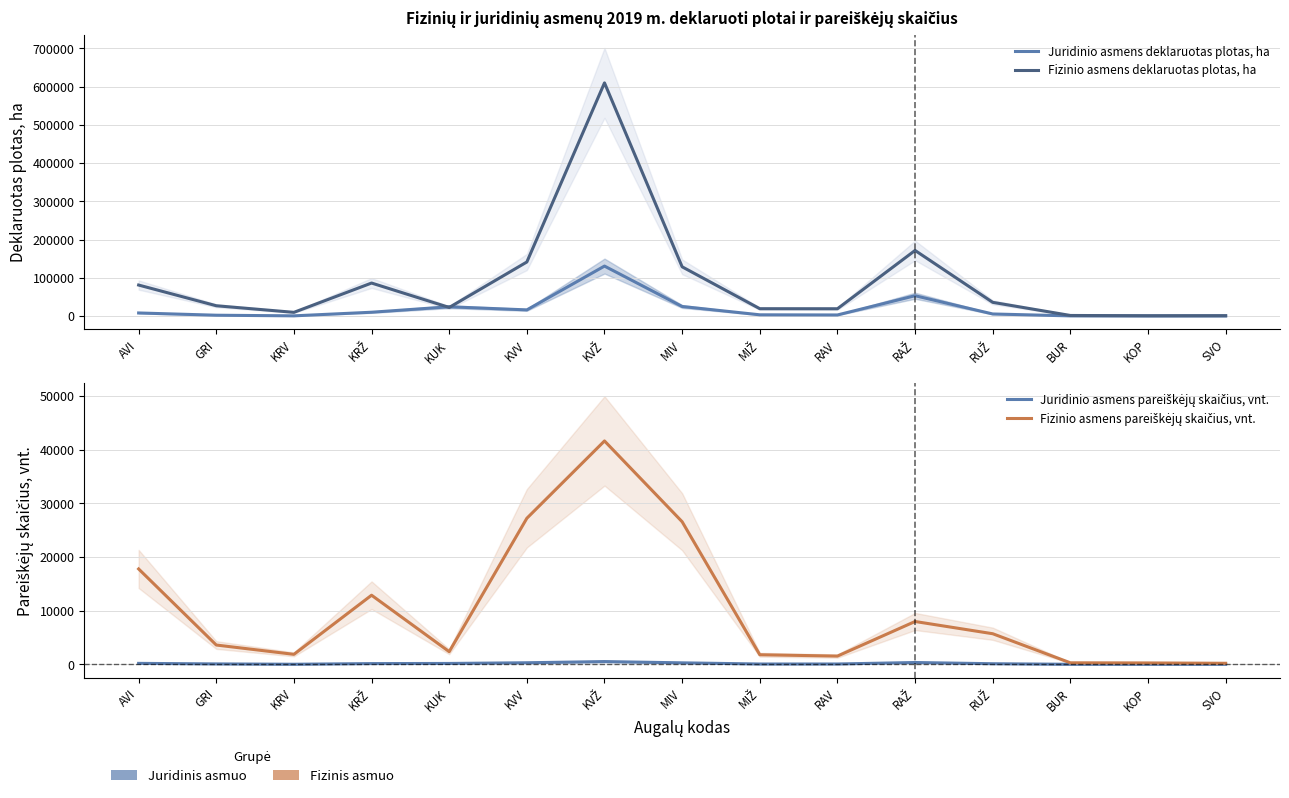

Reading right to left, extract all data points from this chart.

Juridinio asmens deklaruotas plotas, ha: SVO=70.6	KOP=66.6	BUR=189.8	RUŽ=5192.2	RAŽ=52944.4	RAV=2598.7	MIŽ=3008.7	MIV=24753.4	KVŽ=130482.2	KVV=15873.1	KUK=24002.3	KRŽ=9740.1	KRV=293.6	GRI=1928.7	AVI=7824.7
Fizinio asmens deklaruotas plotas, ha: SVO=694.8	KOP=535.9	BUR=1277.2	RUŽ=35619.4	RAŽ=171350.5	RAV=18848.5	MIŽ=18987.2	MIV=128565.1	KVŽ=609726.8	KVV=141168.7	KUK=22227.8	KRŽ=86111.4	KRV=9448.3	GRI=26710.6	AVI=80871.3
Juridinio asmens pareiškėjų skaičius, vnt.: SVO=10.0	KOP=7.0	BUR=9.0	RUŽ=113.0	RAŽ=340.0	RAV=64.0	MIŽ=61.0	MIV=278.0	KVŽ=515.0	KVV=294.0	KUK=165.0	KRŽ=139.0	KRV=16.0	GRI=79.0	AVI=181.0
Fizinio asmens pareiškėjų skaičius, vnt.: SVO=198.0	KOP=259.0	BUR=285.0	RUŽ=5702.0	RAŽ=7981.0	RAV=1537.0	MIŽ=1787.0	MIV=26567.0	KVŽ=41618.0	KVV=27213.0	KUK=2361.0	KRŽ=12878.0	KRV=1862.0	GRI=3598.0	AVI=17773.0